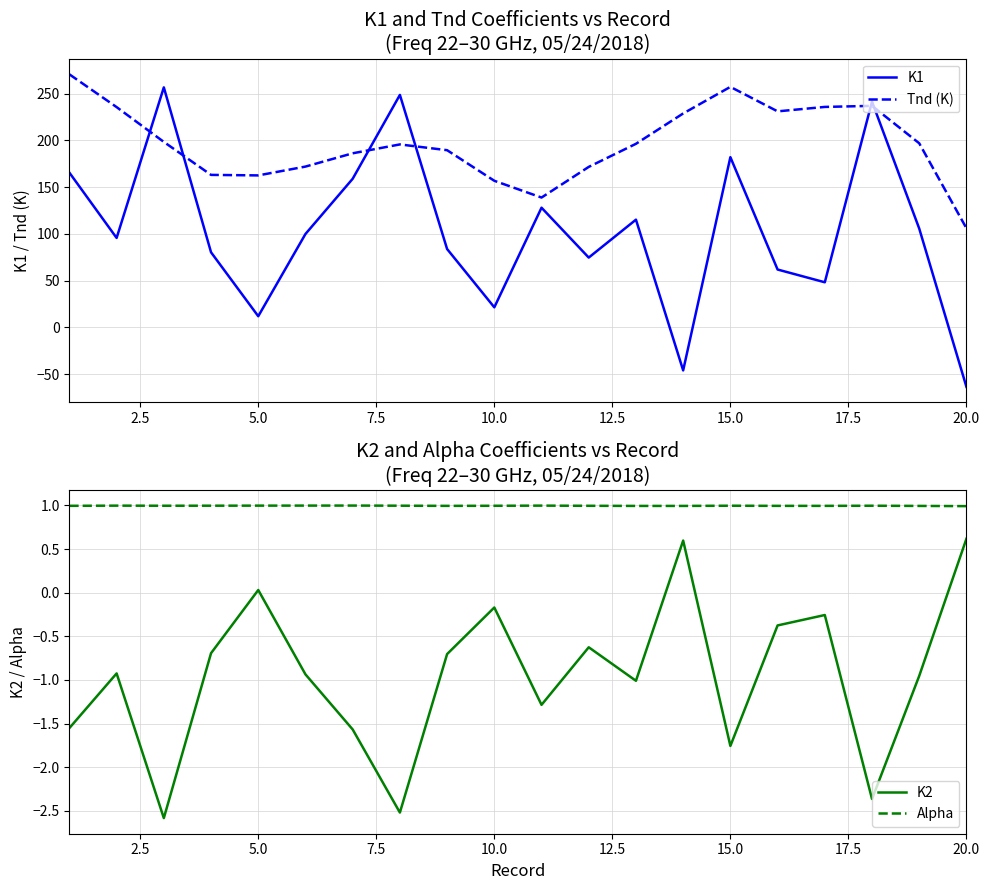

Does the chart have visible grid lines?

Yes